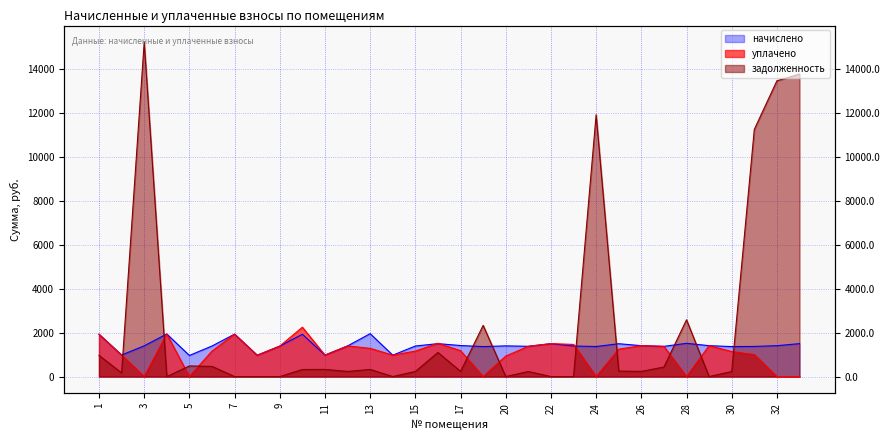

At which label does задолженность reach its peak?

3